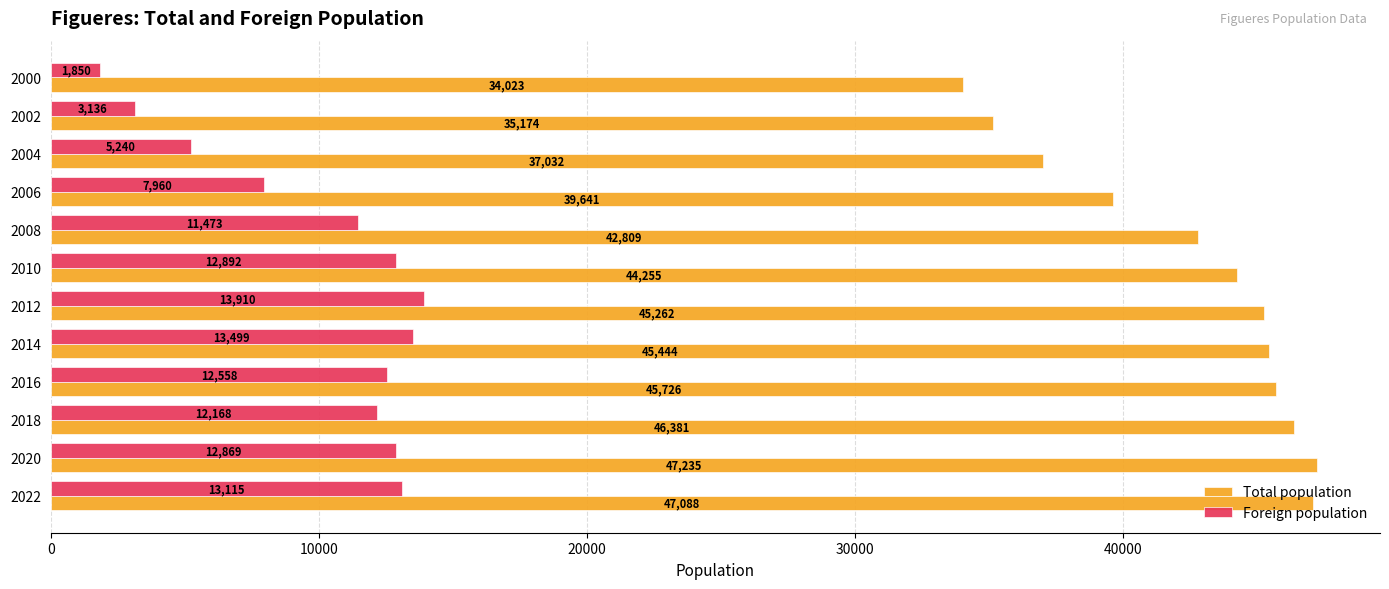

Which series has the largest total across all categories?

Total population